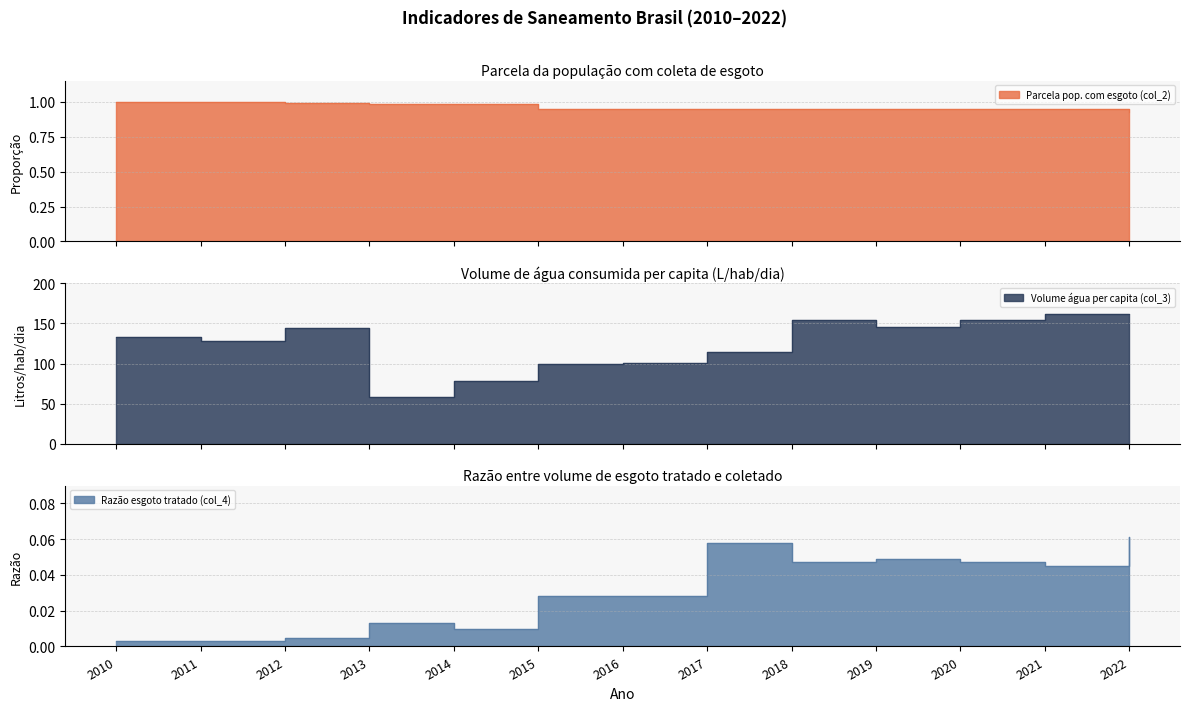

In Volume água per capita (col_3), how many points are lower than both neighbors (excluding endpoints)?

3